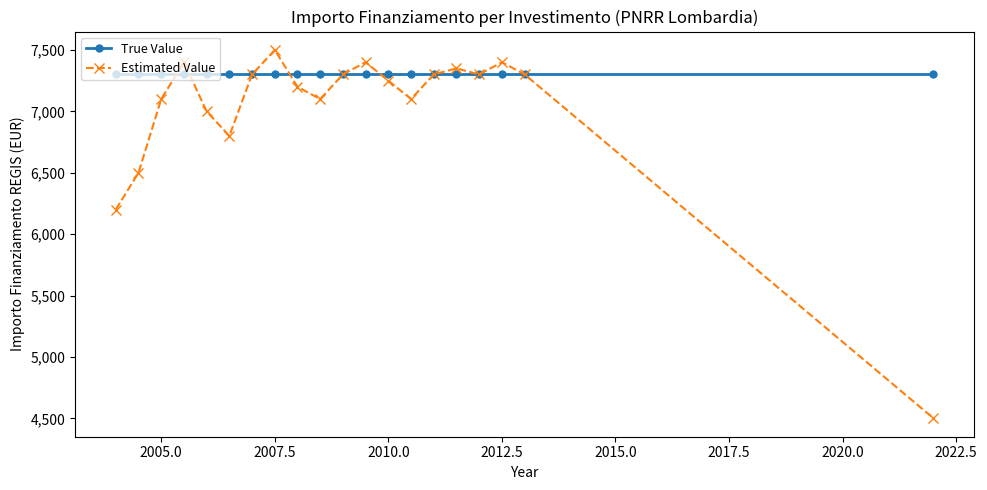

Which series has the largest range (max minus min)?

Estimated Value